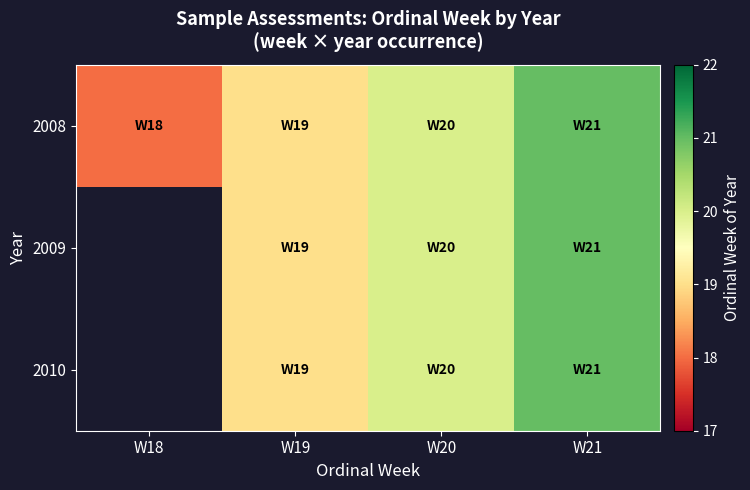

At which category is the sum across all series the highest?

W21